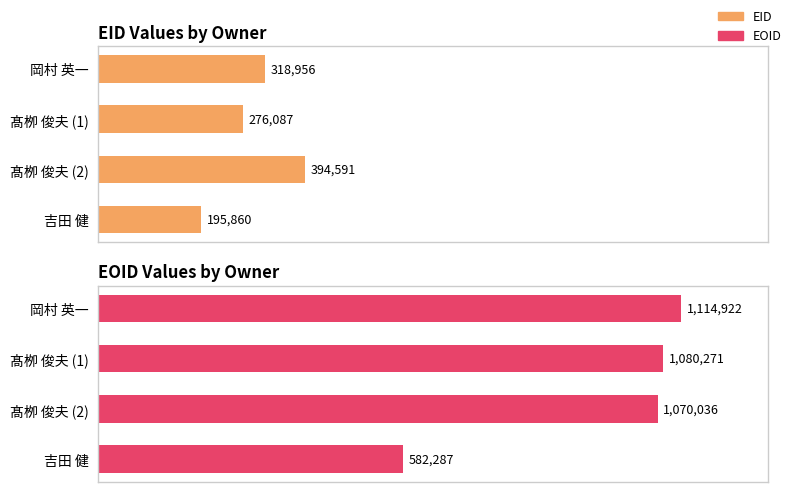

True or false: EID has a value of 318956 at 岡村 英一.

True